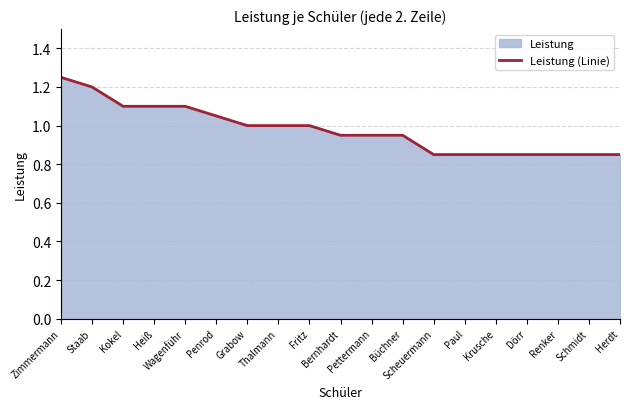

Which has a higher value, Bernhardt or Thalmann?

Thalmann